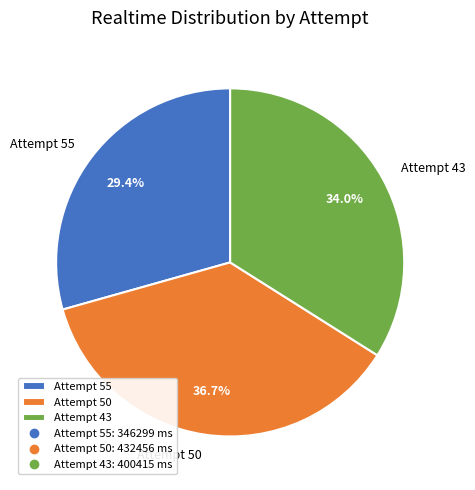

What portion of the pie excludes Attempt 43?

66.0%